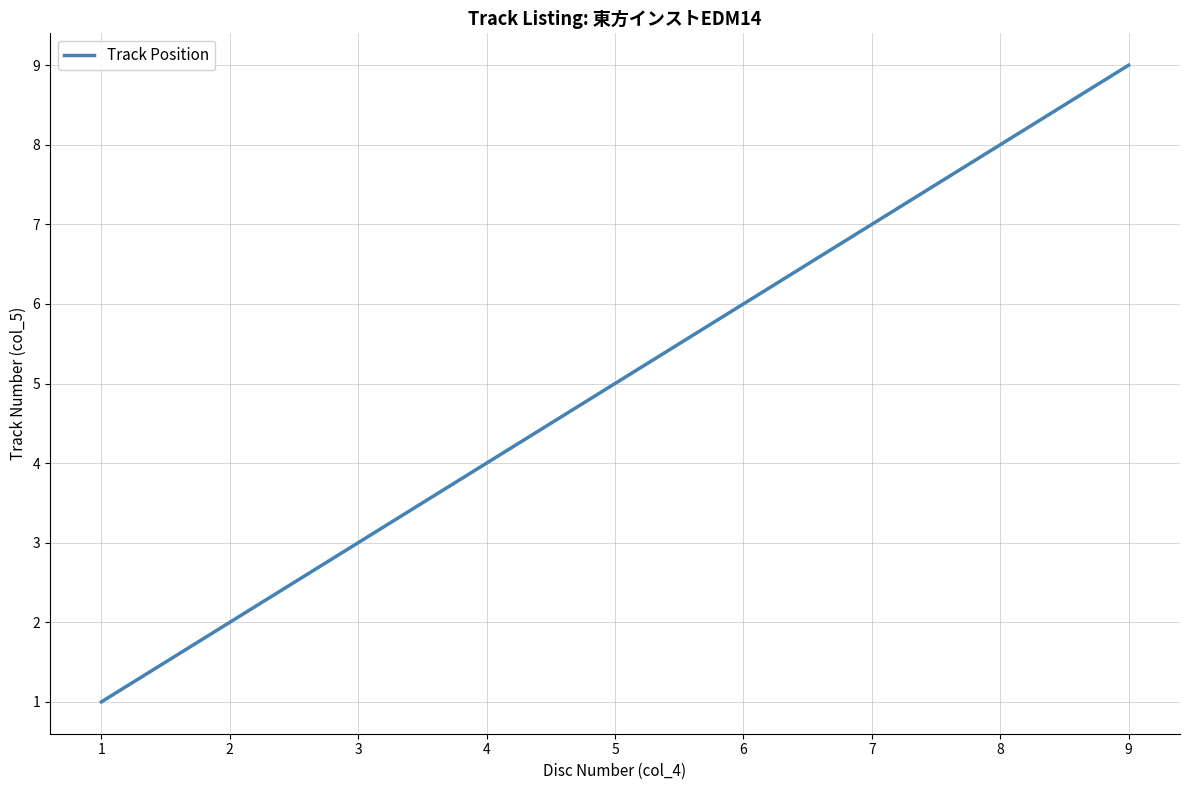

True or false: the data has more than 1 interior local peaks.

False